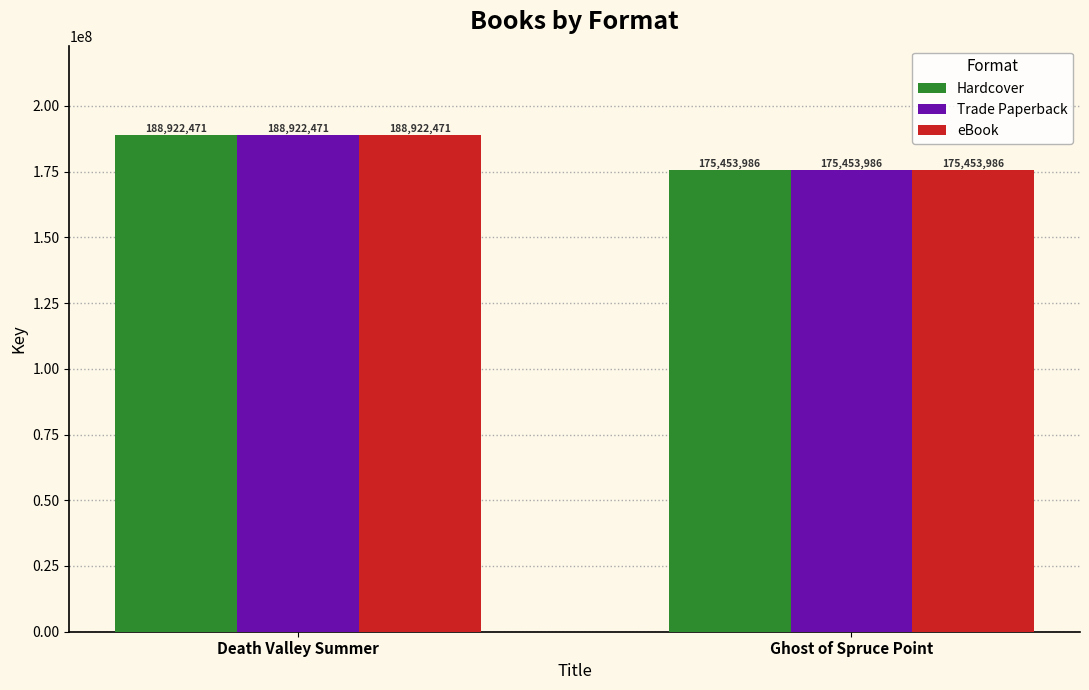

The Trade Paperback series shows 131278610 at Death Valley Summer. True or false?

False